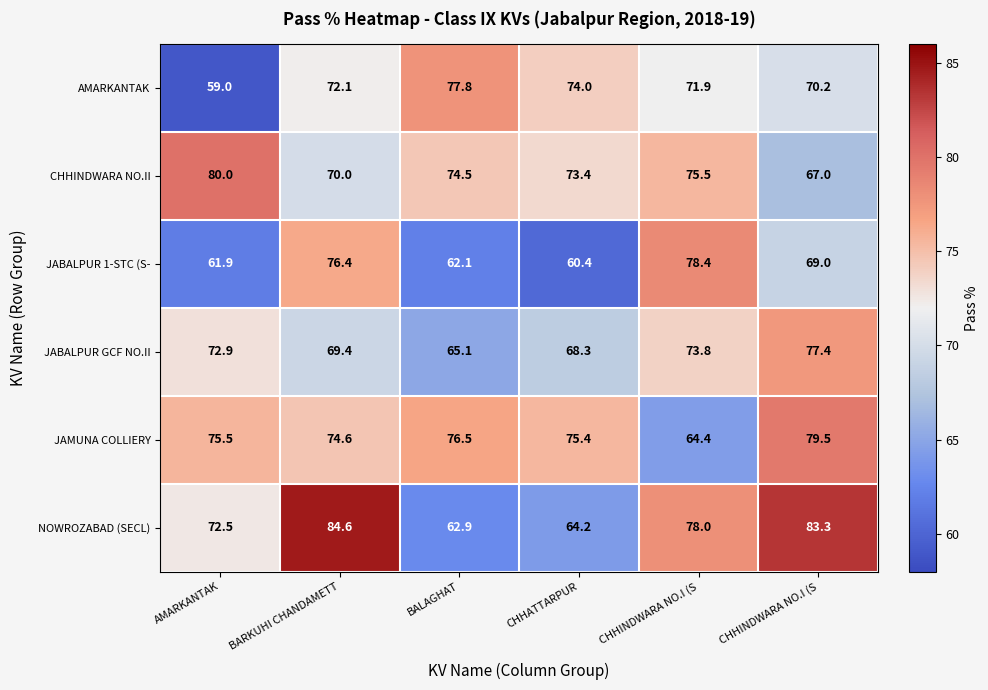

How many distinct data groups are displayed?

6